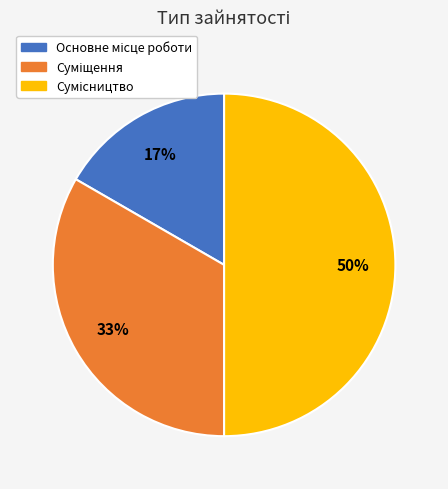

To the nearest percent, what is the average slice percentage?

33%